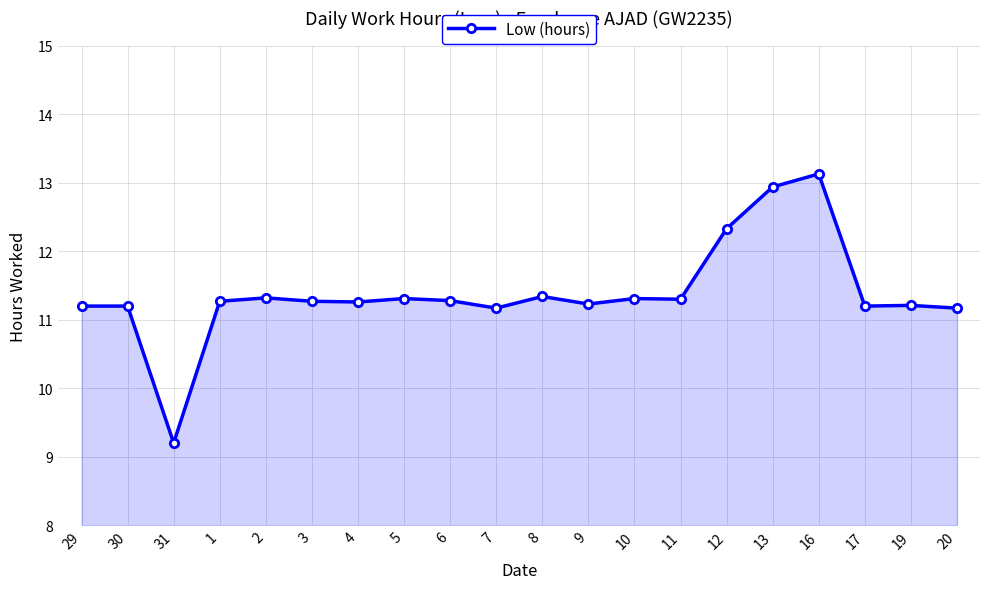

Reading right to left, transcribe all the data shown in this chart.

11.2	11.2	11.2	13.1	12.9	12.3	11.3	11.3	11.2	11.3	11.2	11.3	11.3	11.3	11.3	11.3	11.3	9.2	11.2	11.2